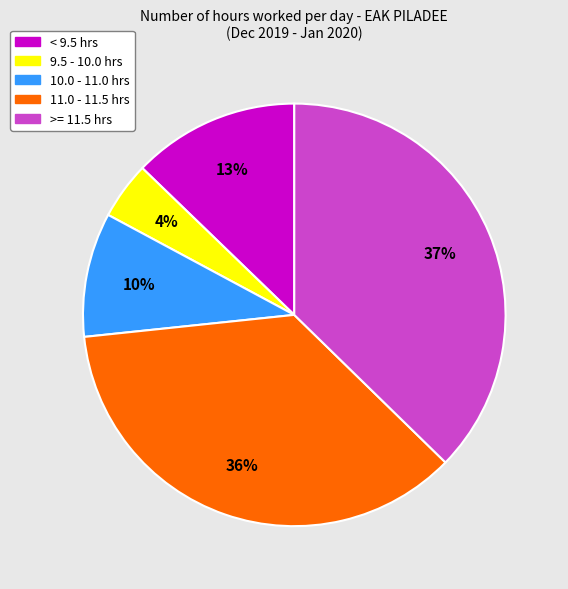

How many segments does this pie chart have?

5